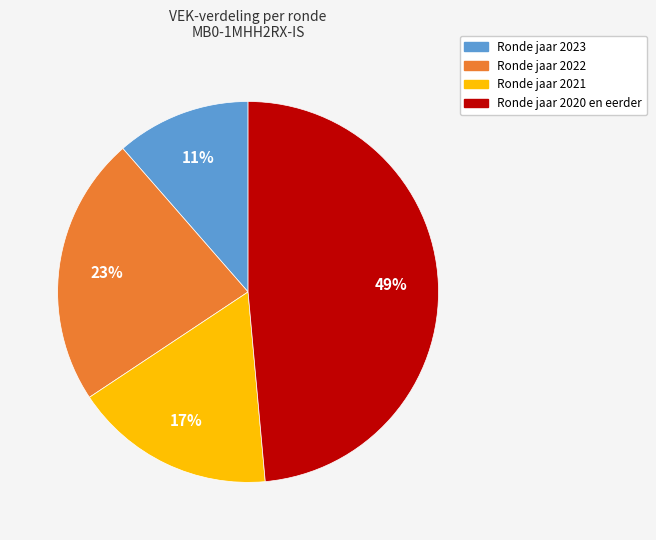

To the nearest percent, what is the average slice percentage?

25%